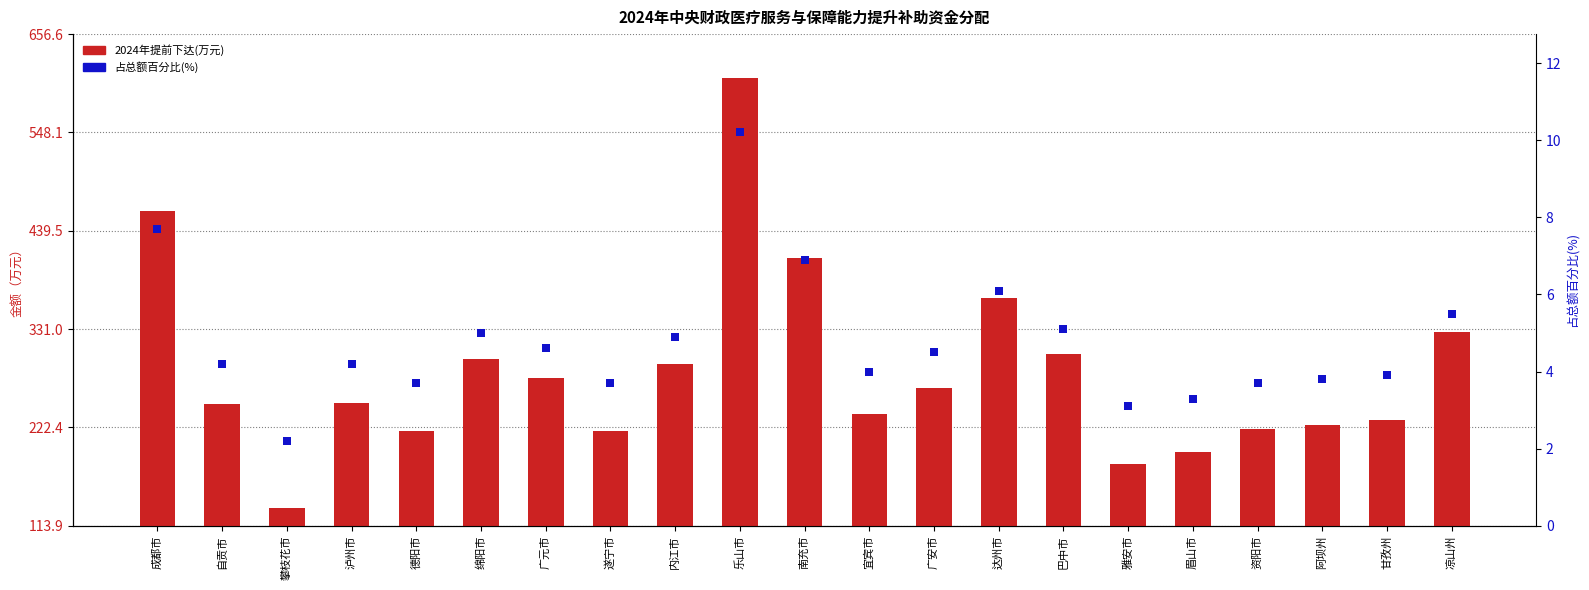

Which series contains the lowest Y value?

占总额百分比(%)